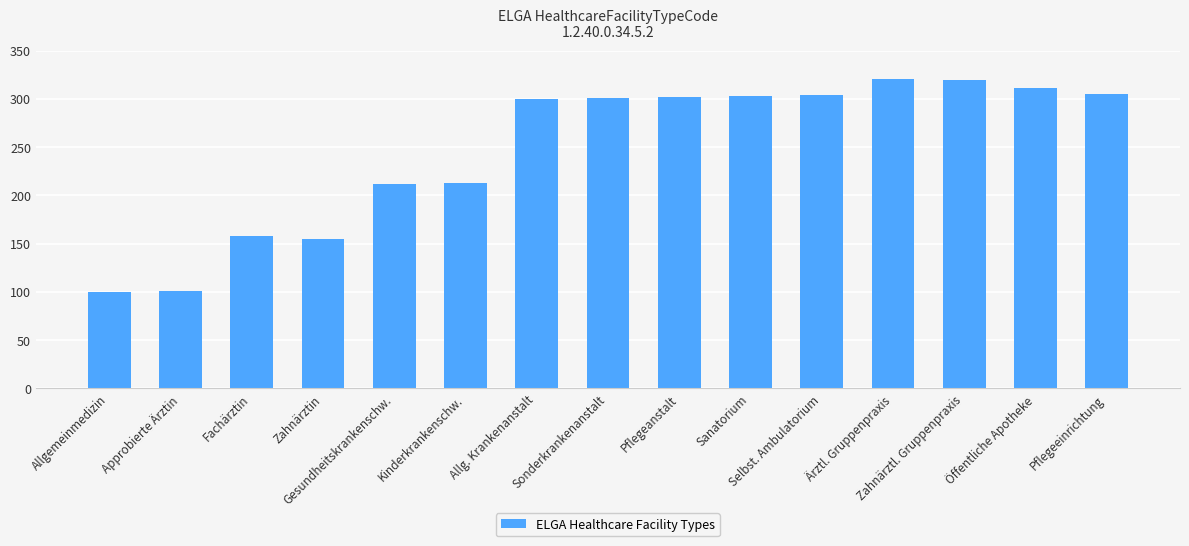

What is the minimum value shown in the chart?

100